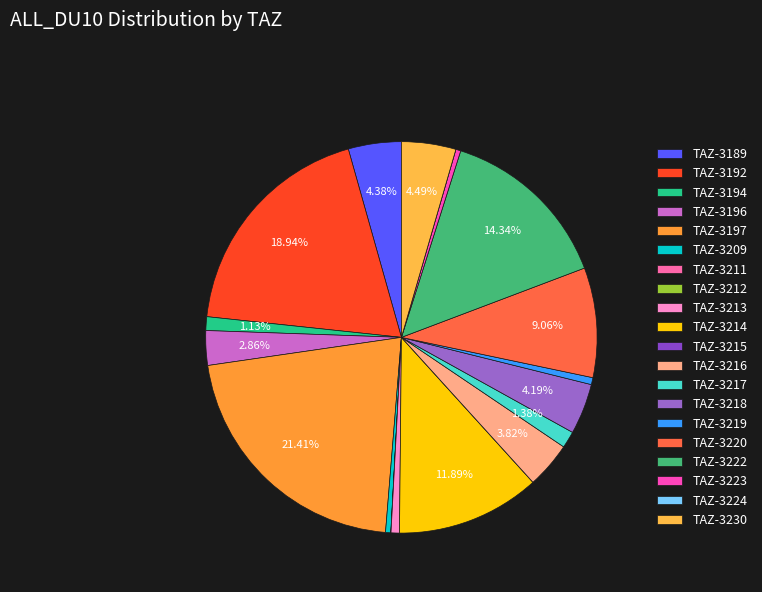

To the nearest percent, what is the combined percentage of TAZ-3209 and TAZ-3217?

2%